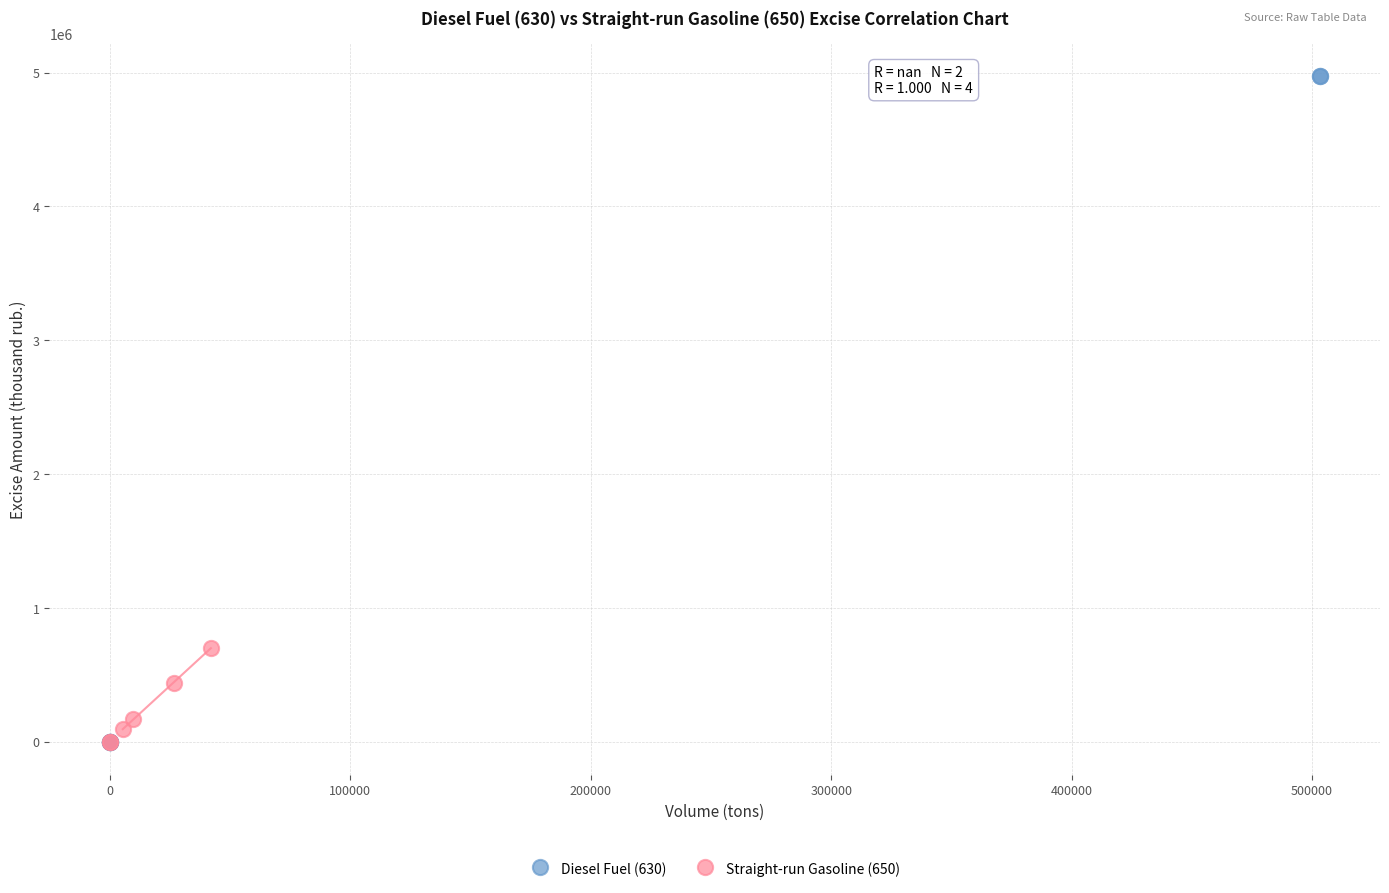

Which series has the widest spread of Y values?

Diesel Fuel (630)